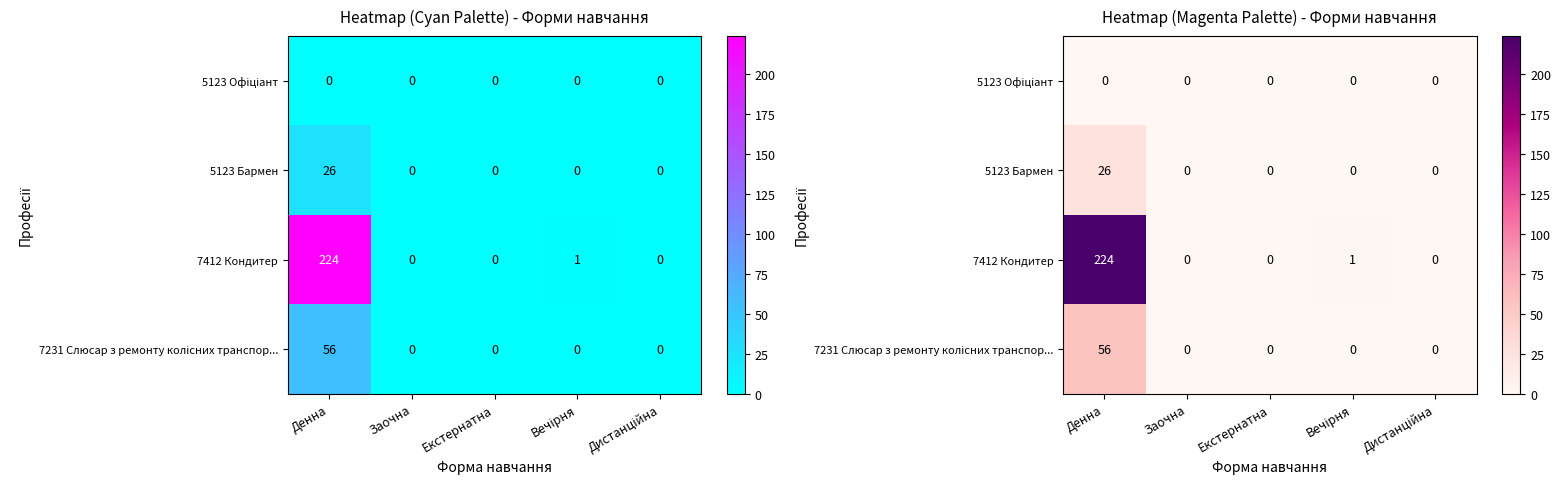

What is the difference between the maximum and minimum values in the 7412 Кондитер series?

224